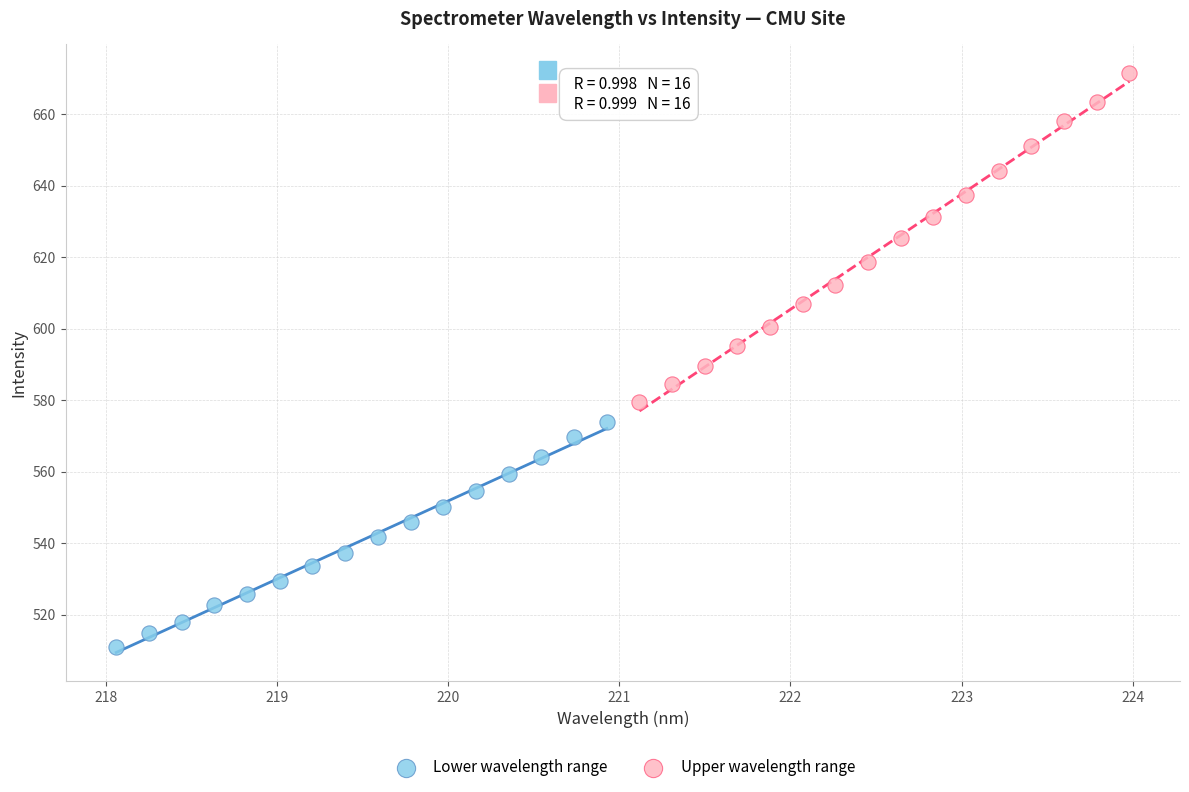

Which series has the largest Y range (max minus min)?

Upper wavelength range